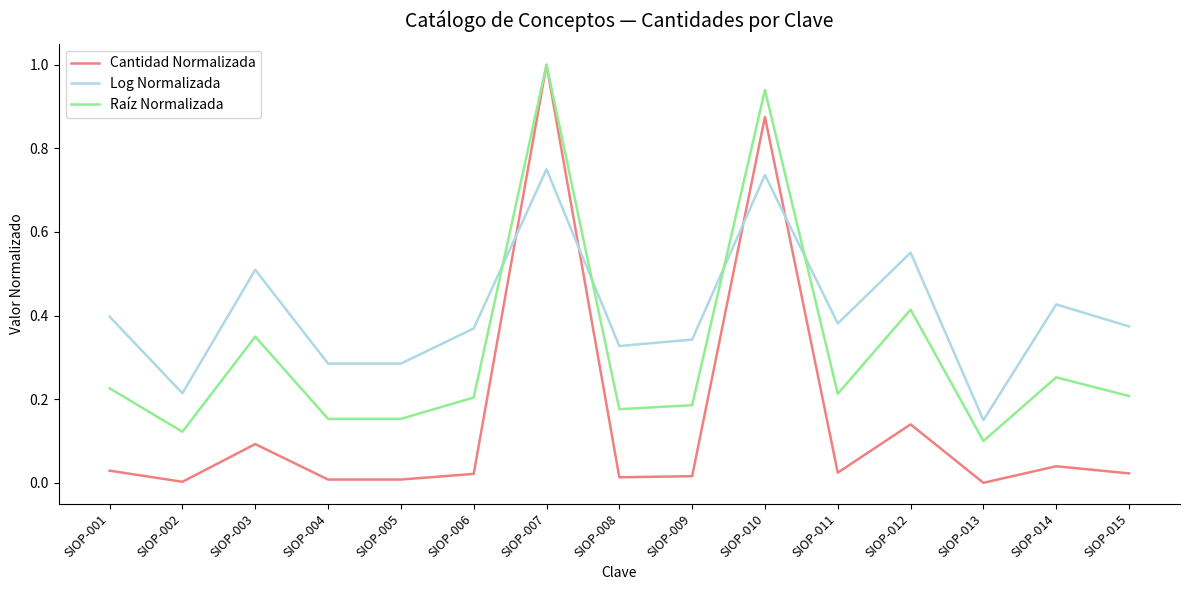

The value of Cantidad Normalizada at SIOP-002 is 0.0. True or false?

True